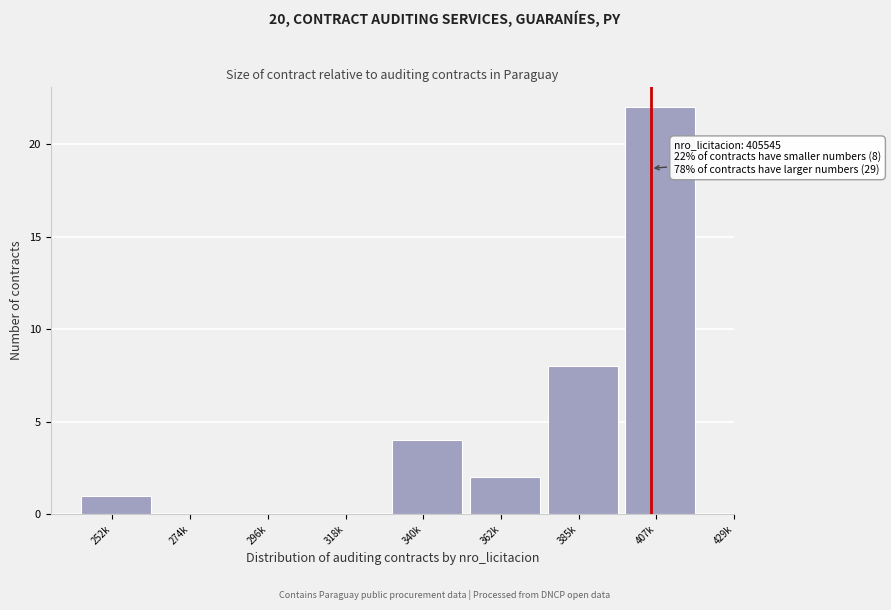

Reading left to right, what are all the values shown in this chart?

252k=1	274k=0	296k=0	318k=0	340k=4	362k=2	385k=8	407k=22